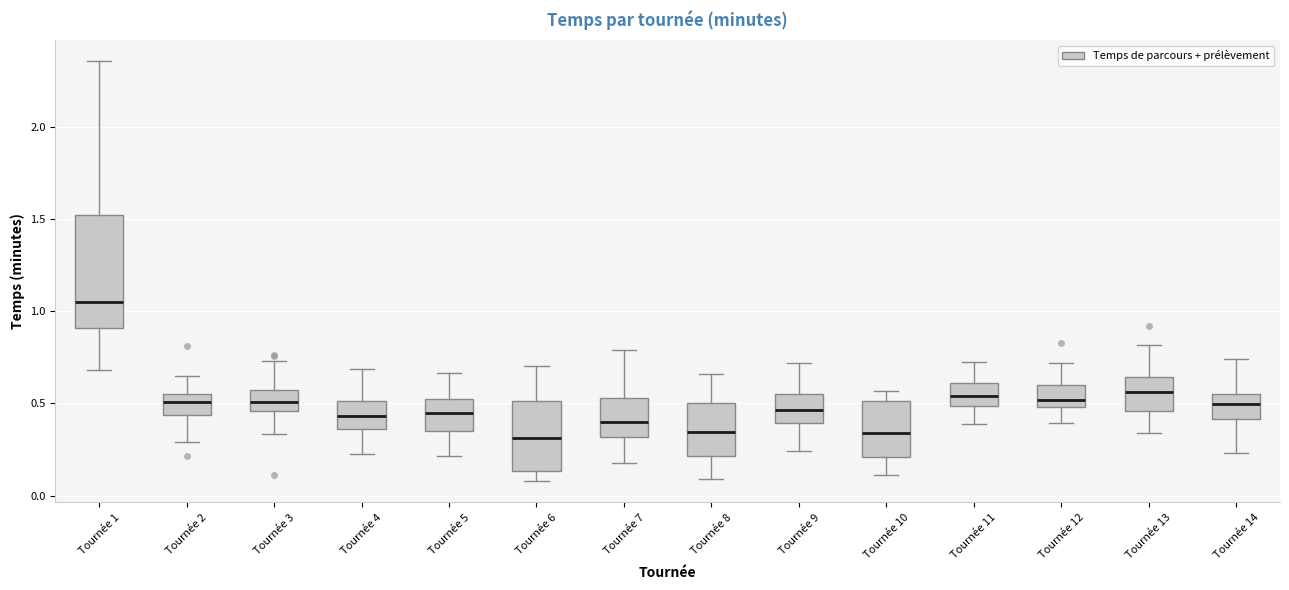

Which box's median line is the highest?

Tournée 1